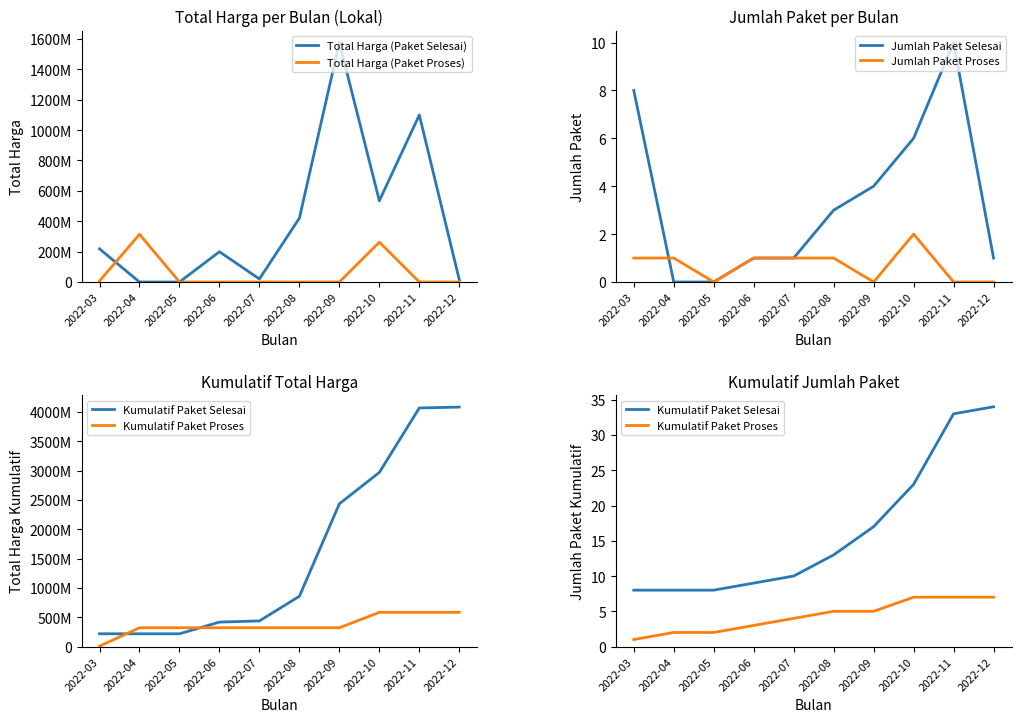

True or false: Total Harga (Paket Proses) has more than 1 interior local peaks.

True